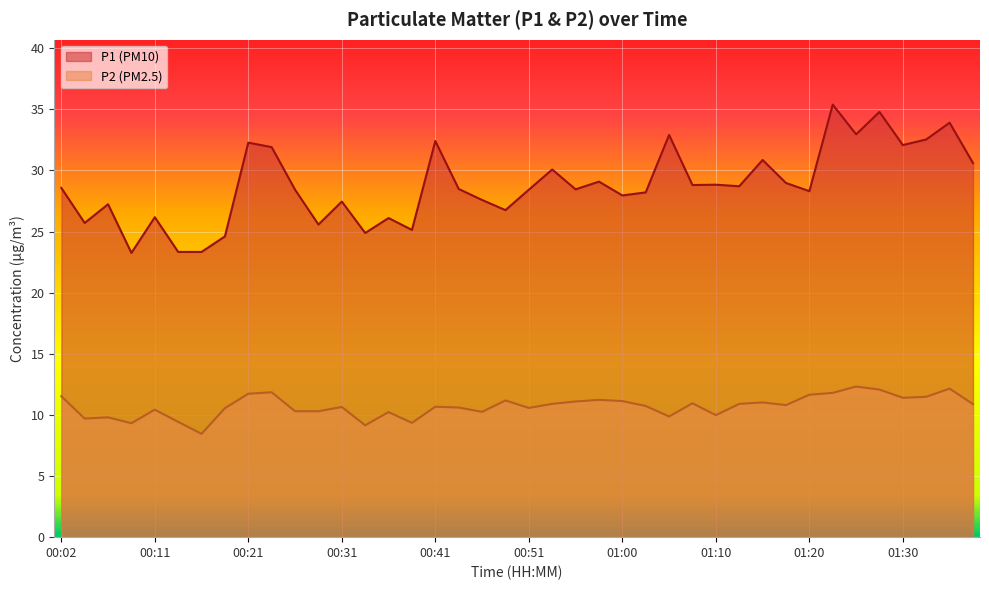

What are all the series names shown in the legend?

P1, P2